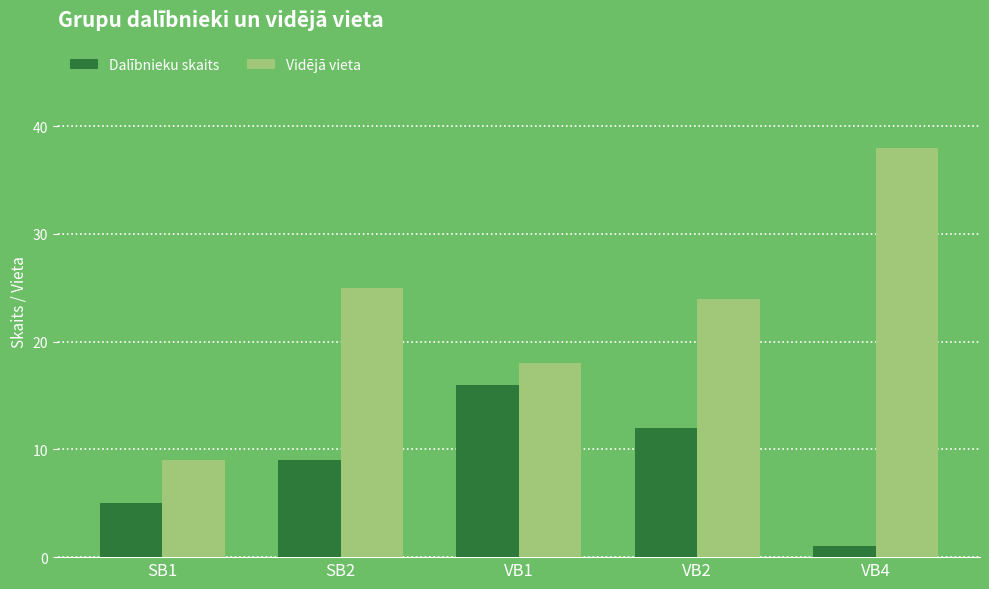

What is the value of the Vidējā vieta bar at the 4th from the left?

24